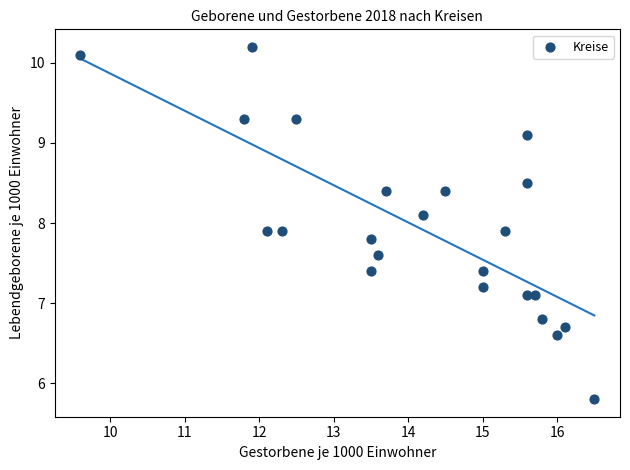

What is the range of Y values (max minus min)?

4.4